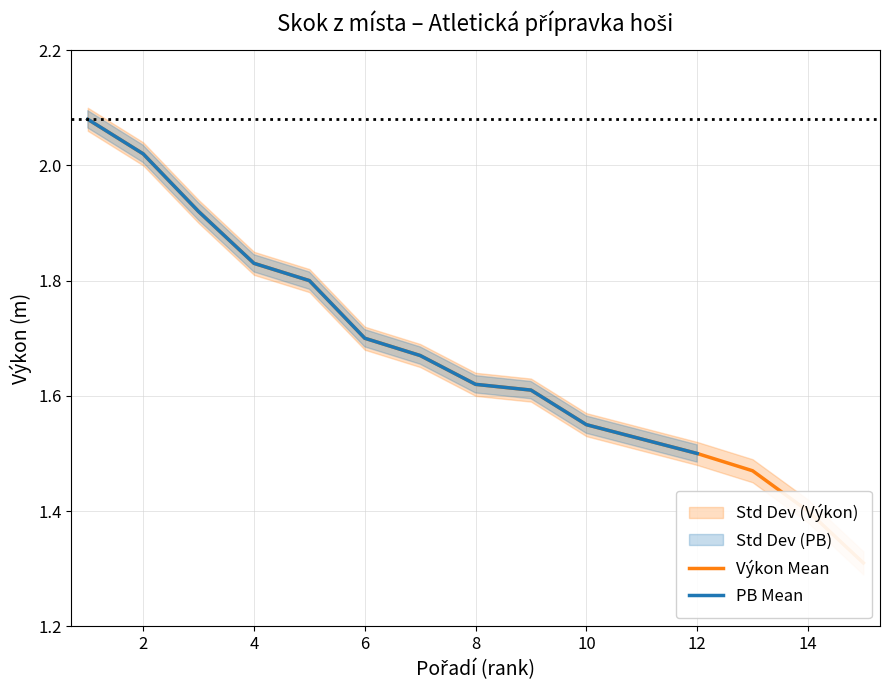

Which series has the largest range (max minus min)?

Výkon Mean